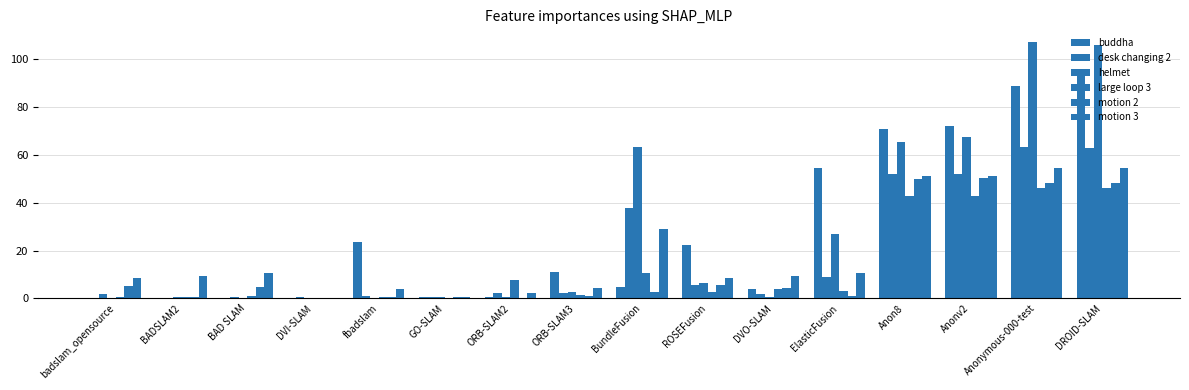

Does the chart contain stacked bars?

No